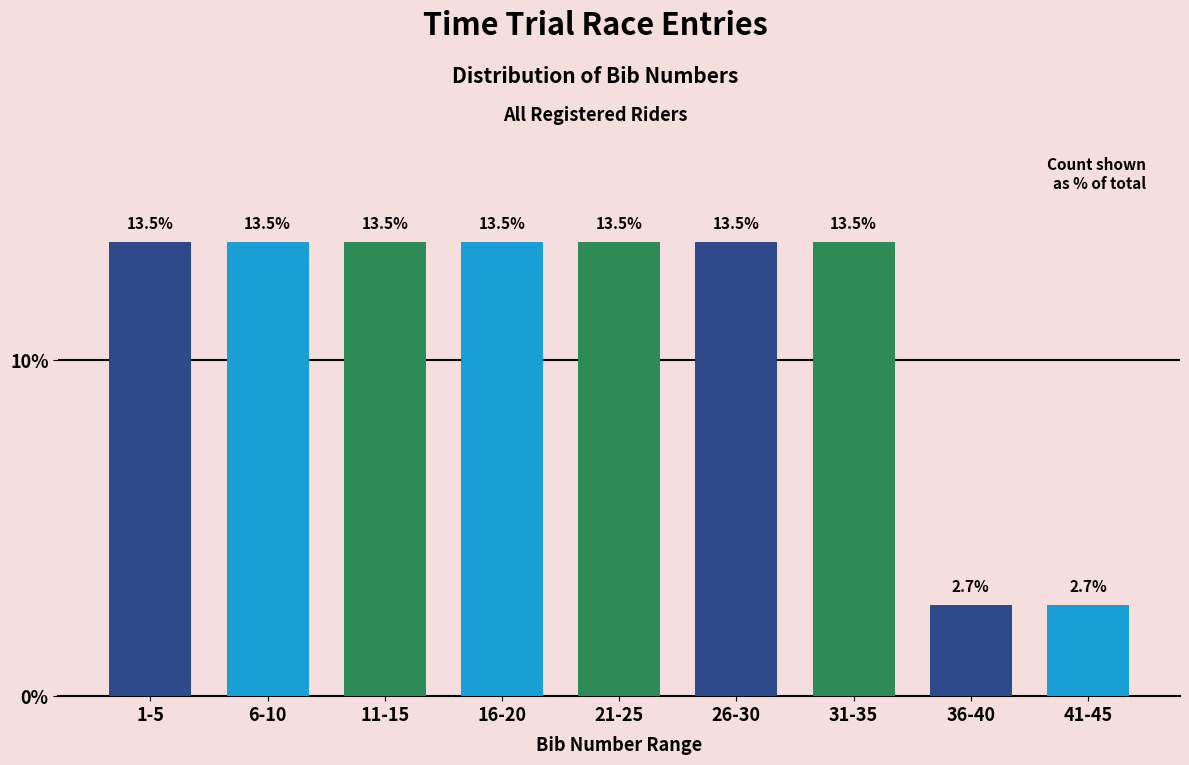

Reading left to right, transcribe all the data shown in this chart.

1-5=13.5	6-10=13.5	11-15=13.5	16-20=13.5	21-25=13.5	26-30=13.5	31-35=13.5	36-40=2.7	41-45=2.7